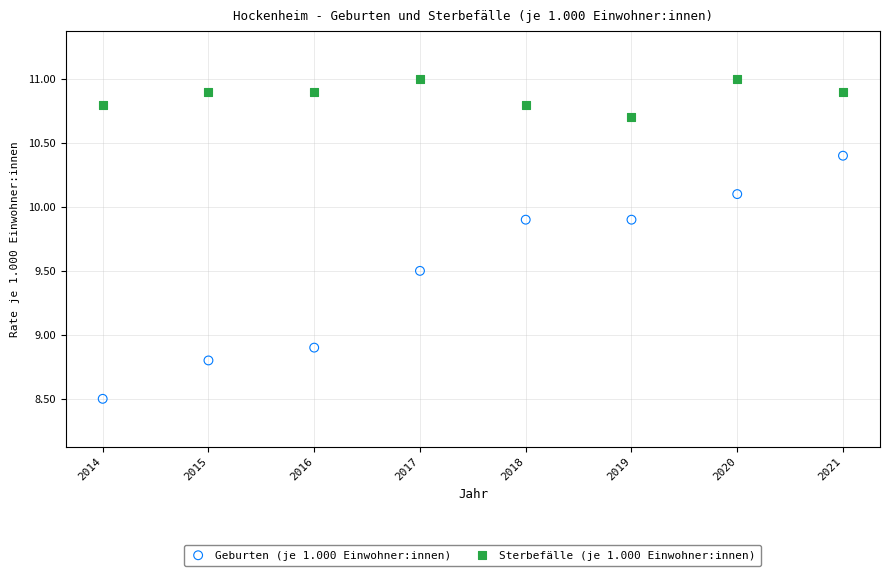

In the Geburten (je 1.000 Einwohner:innen) series, what Y value is closest to 9?

8.9